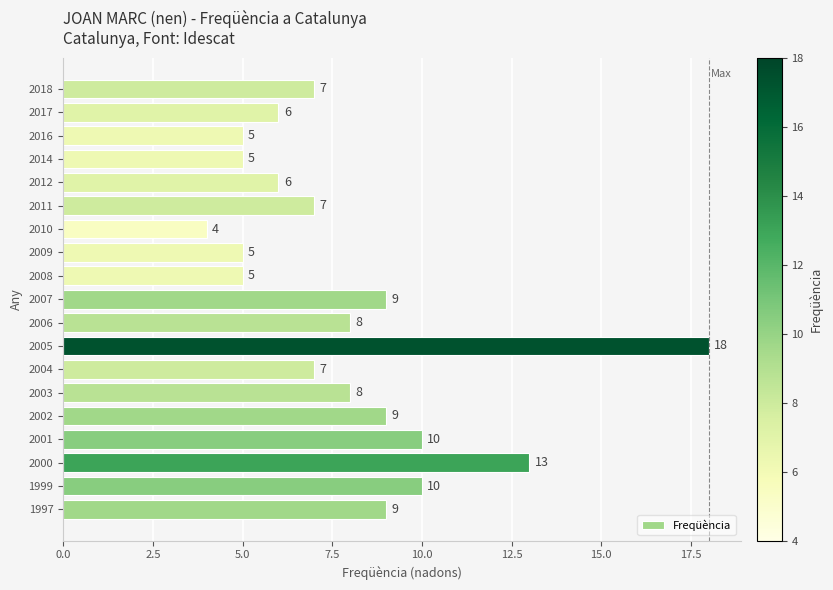

What is the difference between the maximum and minimum values?

14